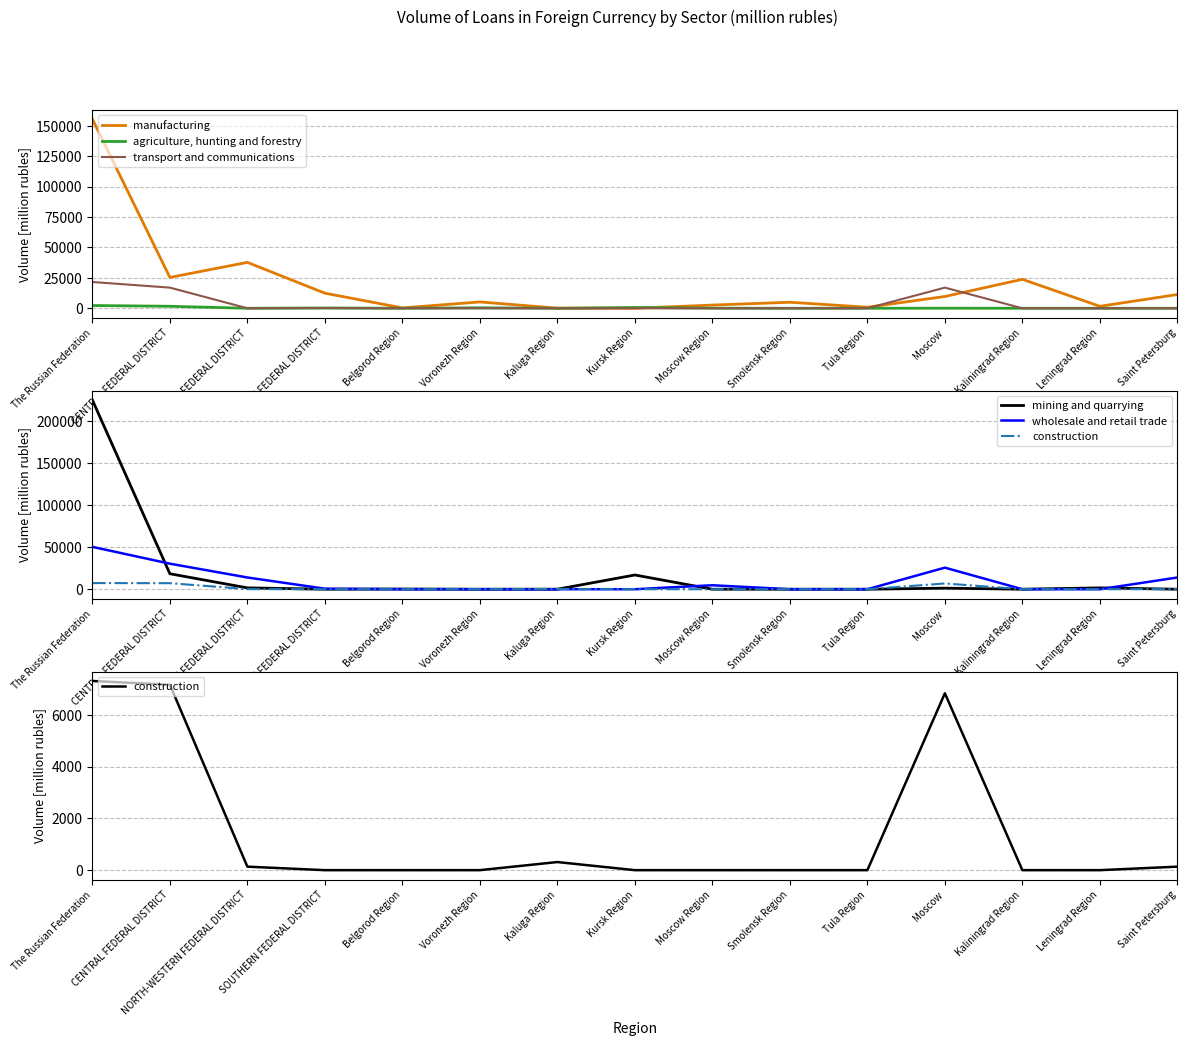

Reading left to right, list all the values displayed in this chart.

manufacturing: The Russian Federation=155436	CENTRAL FEDERAL DISTRICT=25348	NORTH-WESTERN FEDERAL DISTRICT=37710	SOUTHERN FEDERAL DISTRICT=12384	Belgorod Region=297	Voronezh Region=5201	Kaluga Region=85	Kursk Region=0	Moscow Region=2620	Smolensk Region=4938	Tula Region=846	Moscow=9675	Kaliningrad Region=23780	Leningrad Region=1618	Saint Petersburg=11284
agriculture, hunting and forestry: The Russian Federation=2266	CENTRAL FEDERAL DISTRICT=1631	NORTH-WESTERN FEDERAL DISTRICT=0	SOUTHERN FEDERAL DISTRICT=233	Belgorod Region=0	Voronezh Region=381	Kaluga Region=0	Kursk Region=636	Moscow Region=68	Smolensk Region=0	Tula Region=0	Moscow=69	Kaliningrad Region=0	Leningrad Region=0	Saint Petersburg=0
transport and communications: The Russian Federation=21587	CENTRAL FEDERAL DISTRICT=16961	NORTH-WESTERN FEDERAL DISTRICT=0	SOUTHERN FEDERAL DISTRICT=130	Belgorod Region=0	Voronezh Region=0	Kaluga Region=0	Kursk Region=0	Moscow Region=0	Smolensk Region=0	Tula Region=0	Moscow=16961	Kaliningrad Region=0	Leningrad Region=0	Saint Petersburg=0
mining and quarrying: The Russian Federation=224754	CENTRAL FEDERAL DISTRICT=18375	NORTH-WESTERN FEDERAL DISTRICT=1575	SOUTHERN FEDERAL DISTRICT=0	Belgorod Region=221	Voronezh Region=0	Kaluga Region=0	Kursk Region=16902	Moscow Region=0	Smolensk Region=0	Tula Region=0	Moscow=1253	Kaliningrad Region=6	Leningrad Region=1569	Saint Petersburg=0
wholesale and retail trade: The Russian Federation=50315	CENTRAL FEDERAL DISTRICT=30341	NORTH-WESTERN FEDERAL DISTRICT=13930	SOUTHERN FEDERAL DISTRICT=598	Belgorod Region=0	Voronezh Region=0	Kaluga Region=19	Kursk Region=0	Moscow Region=4703	Smolensk Region=0	Tula Region=0	Moscow=25608	Kaliningrad Region=0	Leningrad Region=0	Saint Petersburg=13912
construction: The Russian Federation=7303	CENTRAL FEDERAL DISTRICT=7158	NORTH-WESTERN FEDERAL DISTRICT=135	SOUTHERN FEDERAL DISTRICT=0	Belgorod Region=0	Voronezh Region=0	Kaluga Region=313	Kursk Region=0	Moscow Region=0	Smolensk Region=0	Tula Region=0	Moscow=6828	Kaliningrad Region=0	Leningrad Region=0	Saint Petersburg=135